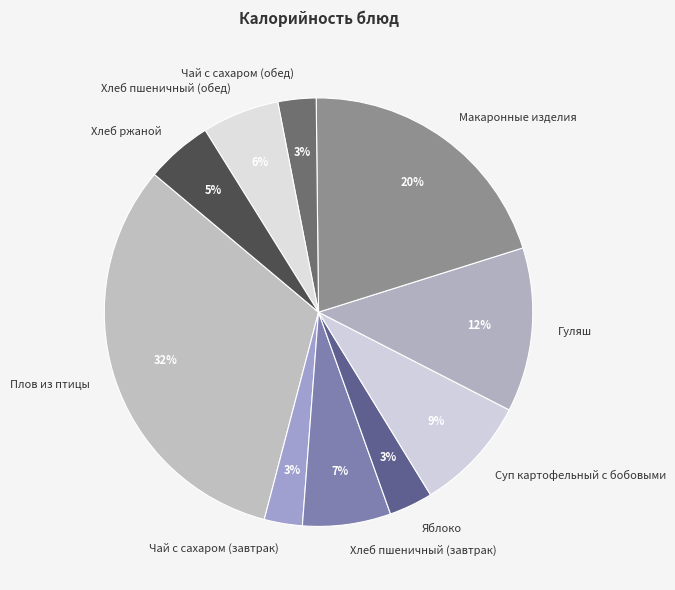

True or false: Яблоко accounts for 3% of the total.

True